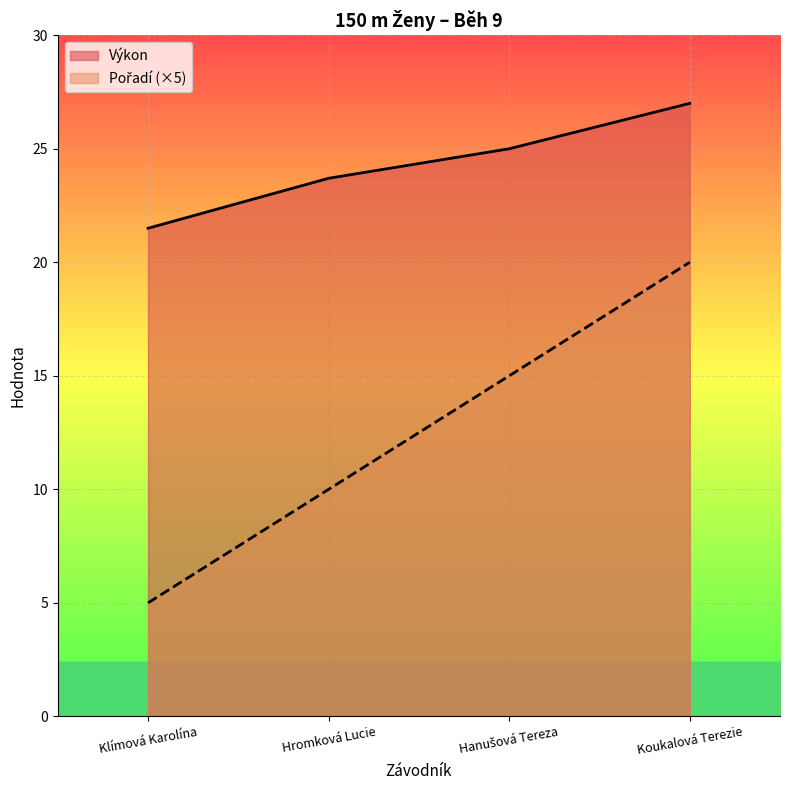

How many series are shown in this chart?

2